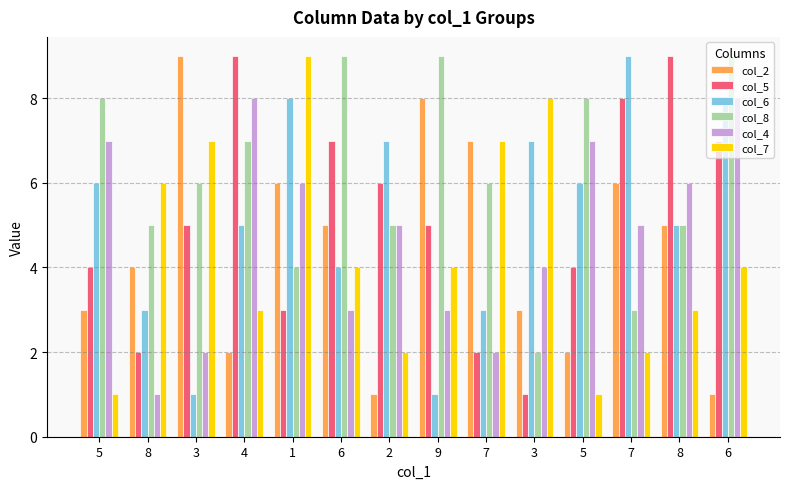

Which category has the lowest value across all series?

2